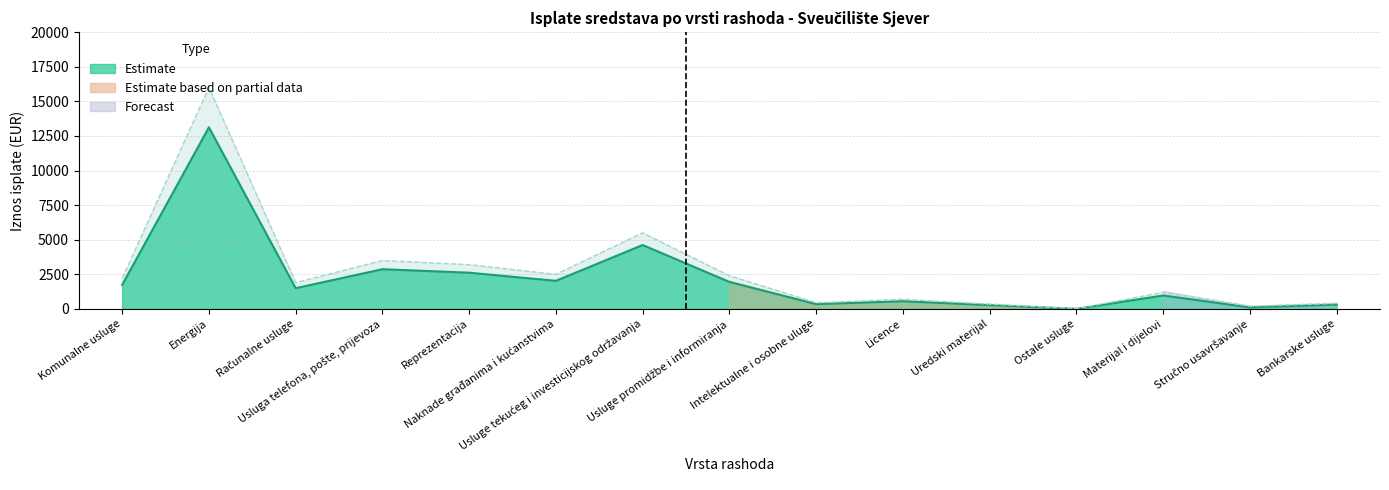

Reading left to right, list all the values displayed in this chart.

Iznos isplate (EUR): 1738.2	13120.7	1499.4	2869.7	2618.7	2030.7	4618.3	1951.2	346.9	556.2	276.2	5.0	971.0	115.0	310.9
Estimate upper: 2200.0	16000.0	1900.0	3500.0	3200.0	2500.0	5500.0	2400.0	450.0	700.0	350.0	20.0	1200.0	200.0	400.0